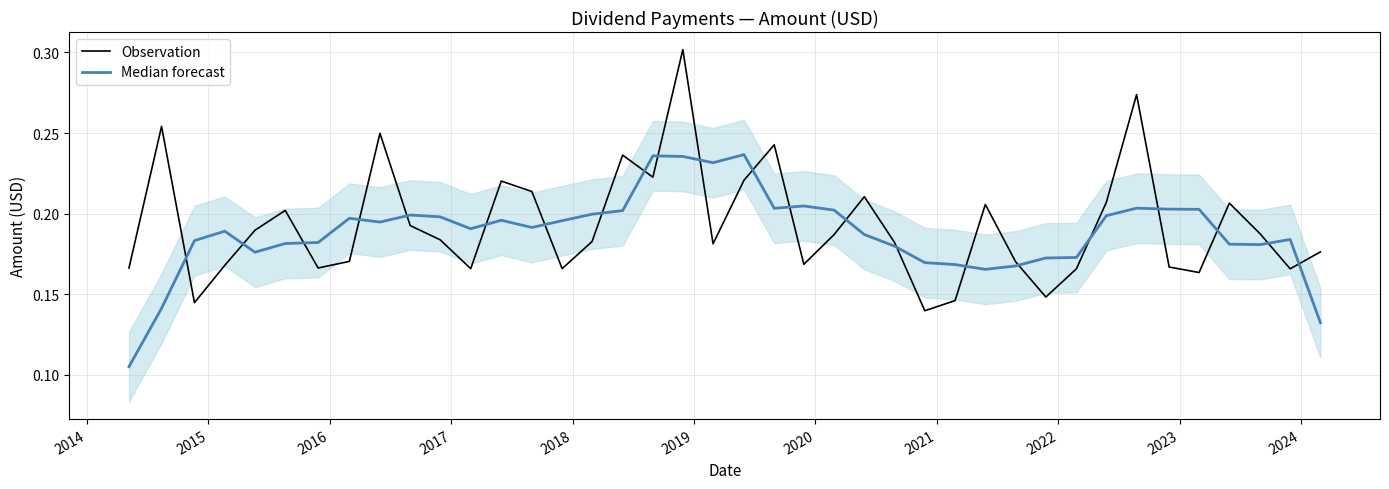

At how many categories does at least one series exceed 0?

40